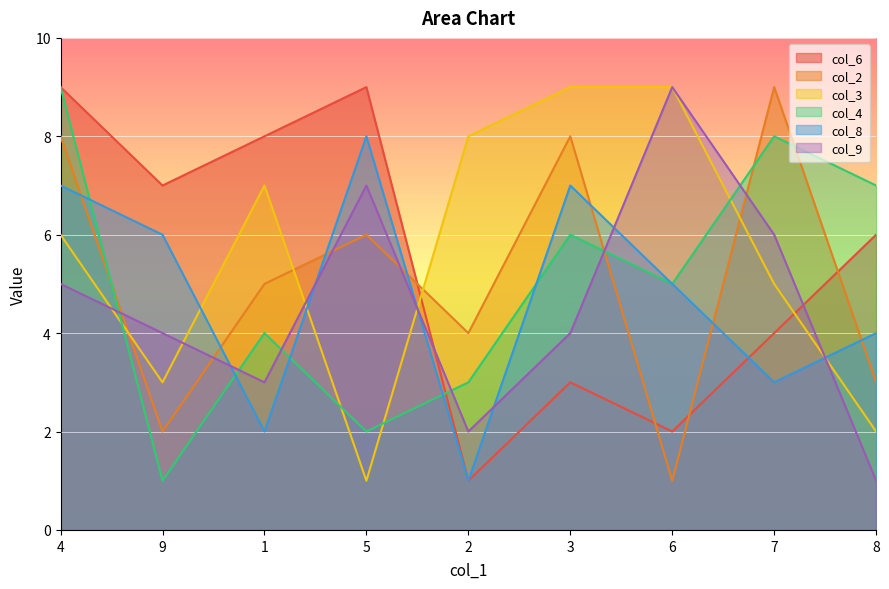

Count the col_8 values in the range 3 to 7.

6